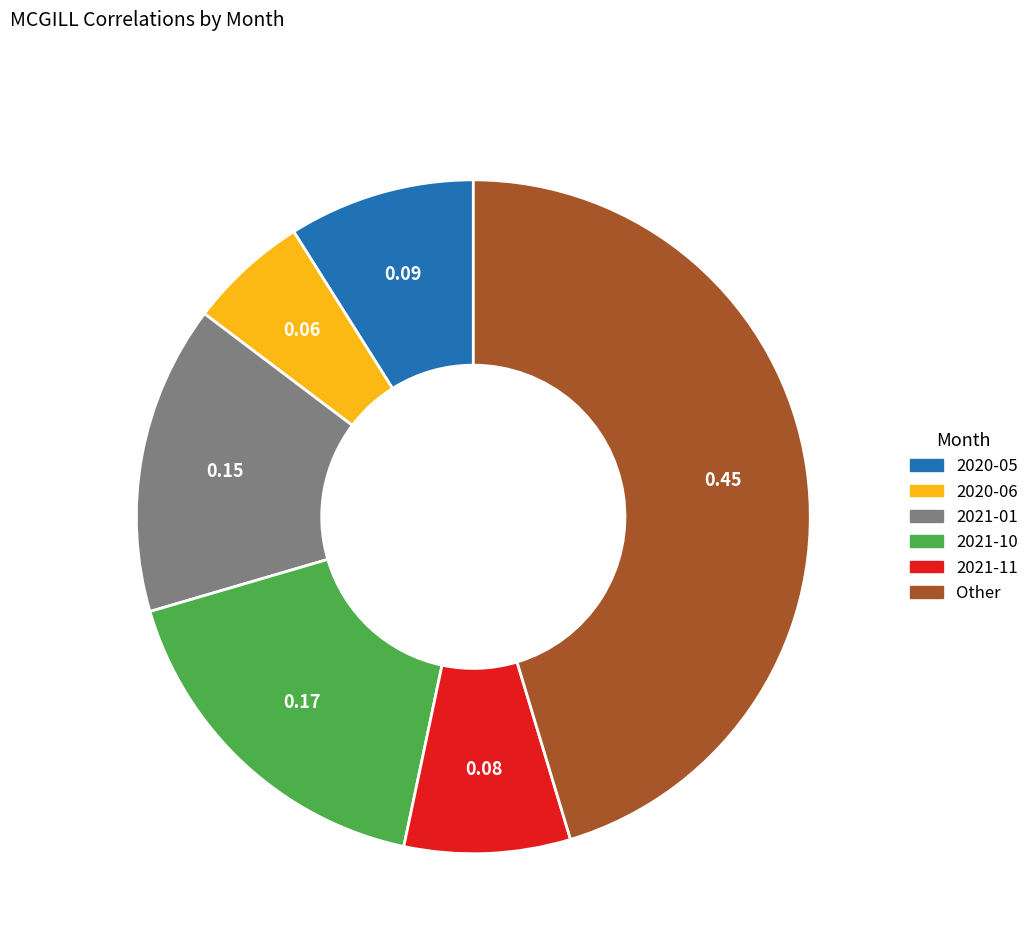

Does any single category account for the majority?

No